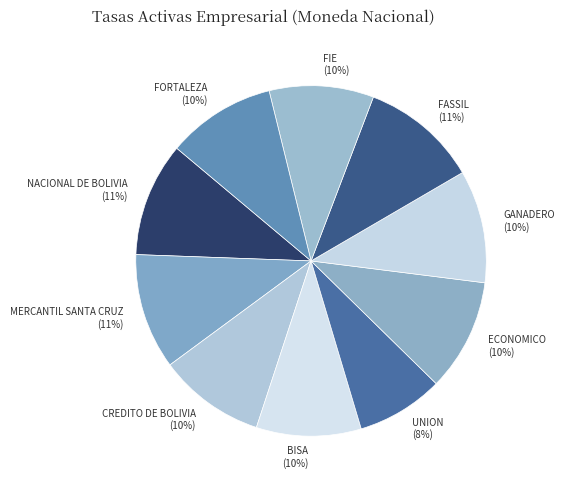

True or false: CREDITO DE BOLIVIA accounts for 10% of the total.

True